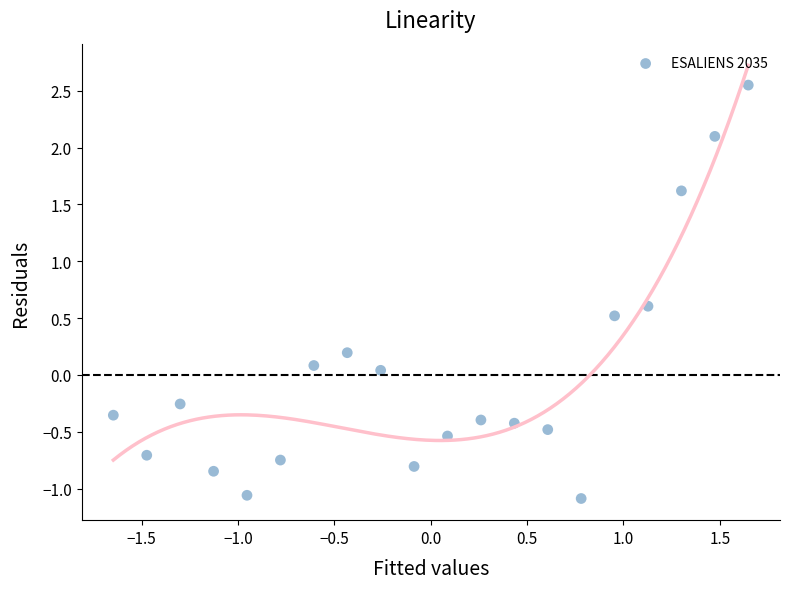

What is the range of Y values (max minus min)?

3.6